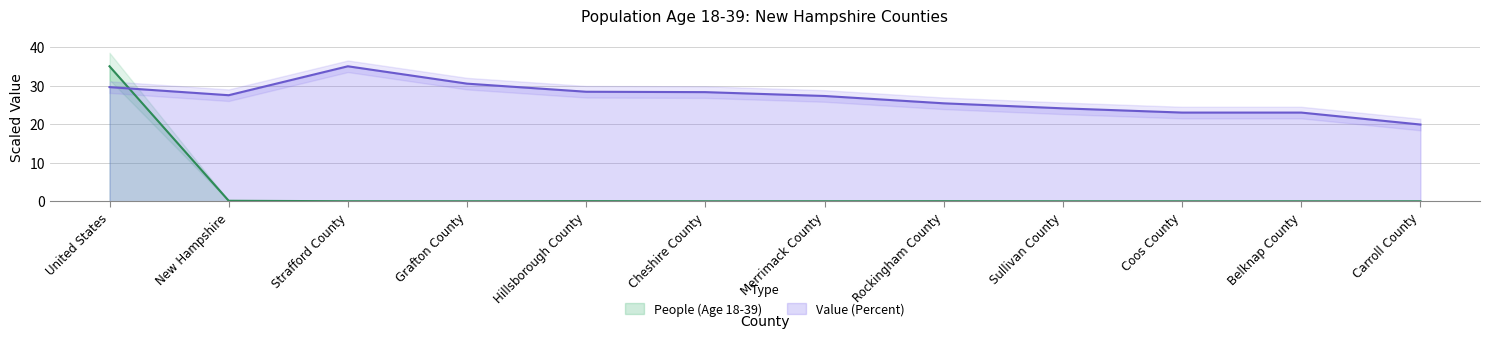

Which series changed the most between Rockingham County and Sullivan County?

Value (Percent)